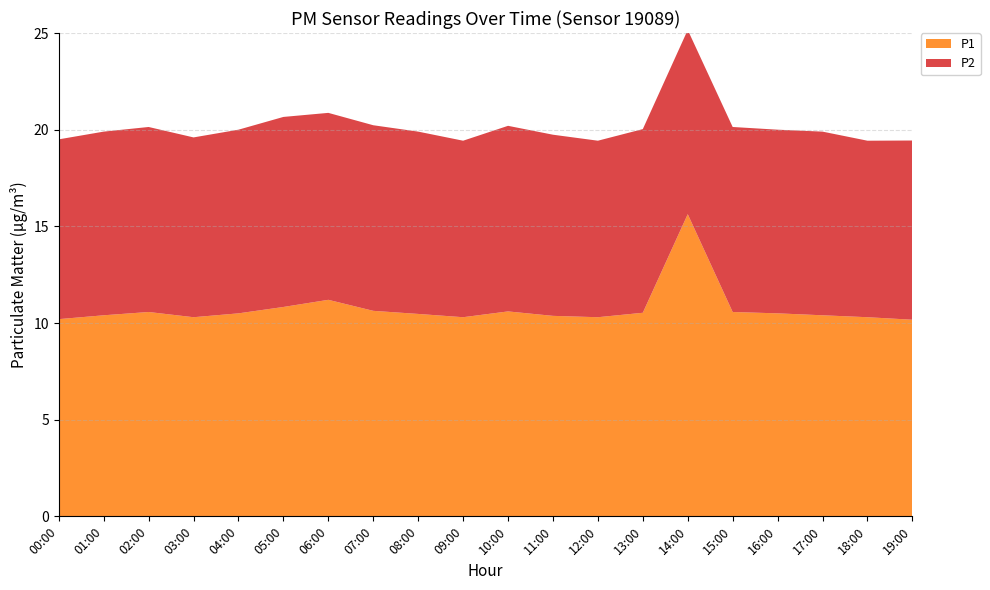

Reading left to right, what are all the values shown in this chart?

P1: 00:00=10.2	01:00=10.4	02:00=10.6	03:00=10.3	04:00=10.5	05:00=10.8	06:00=11.2	07:00=10.6	08:00=10.5	09:00=10.3	10:00=10.6	11:00=10.4	12:00=10.3	13:00=10.5	14:00=15.6	15:00=10.6	16:00=10.5	17:00=10.4	18:00=10.3	19:00=10.2
P2: 00:00=9.3	01:00=9.5	02:00=9.6	03:00=9.3	04:00=9.5	05:00=9.8	06:00=9.7	07:00=9.6	08:00=9.4	09:00=9.1	10:00=9.6	11:00=9.4	12:00=9.1	13:00=9.5	14:00=9.5	15:00=9.6	16:00=9.5	17:00=9.5	18:00=9.1	19:00=9.3